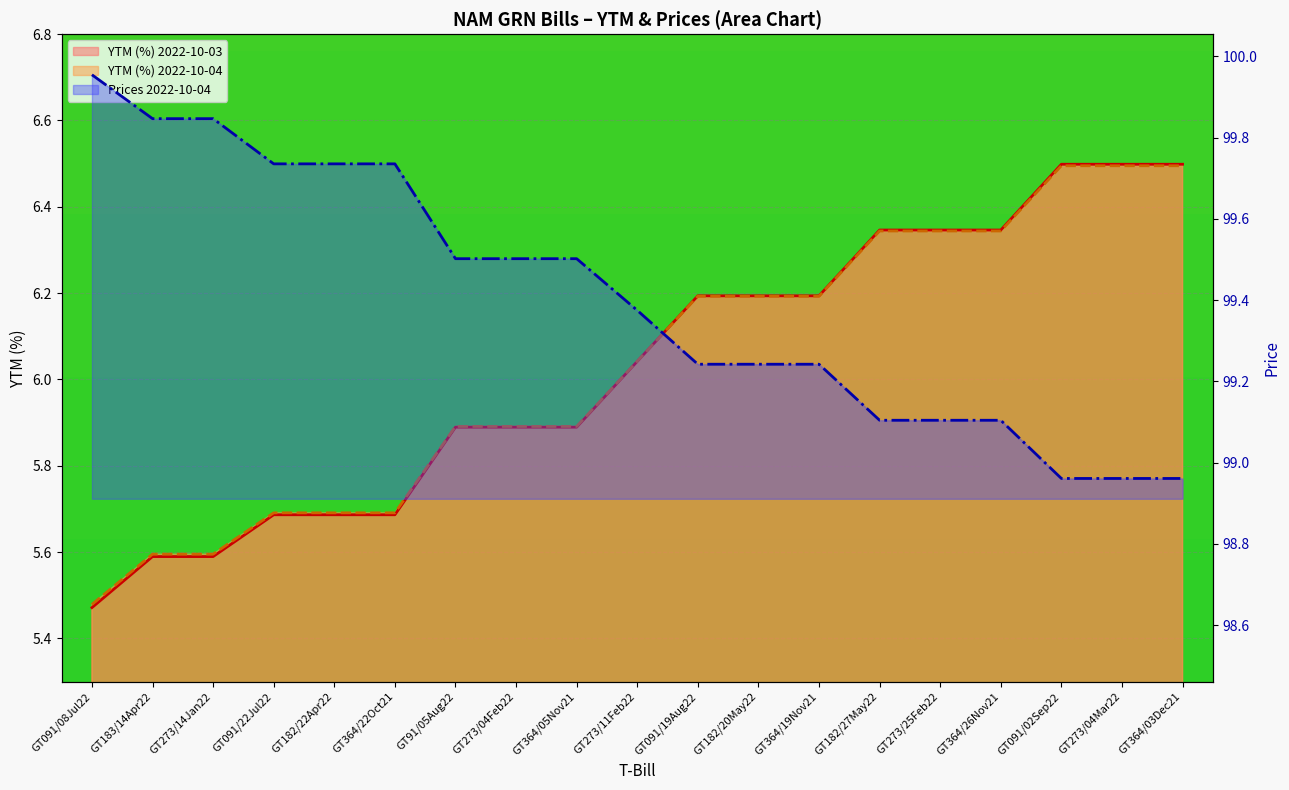

What is the label of the 1st point from the left?

GT091/08Jul22